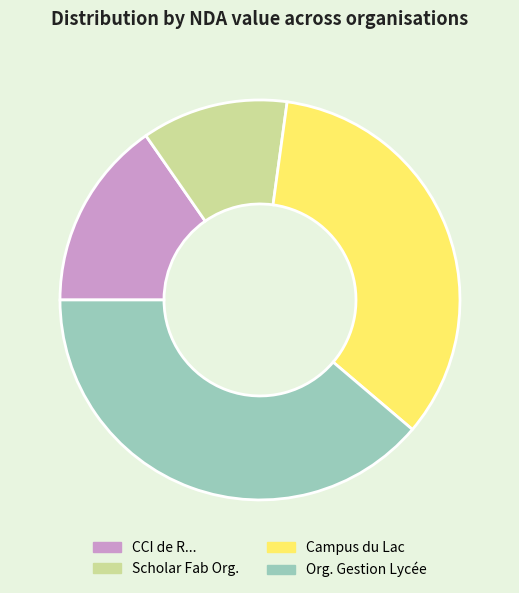

Which has a higher value, Campus du Lac or Scholar Fab Org.?

Campus du Lac